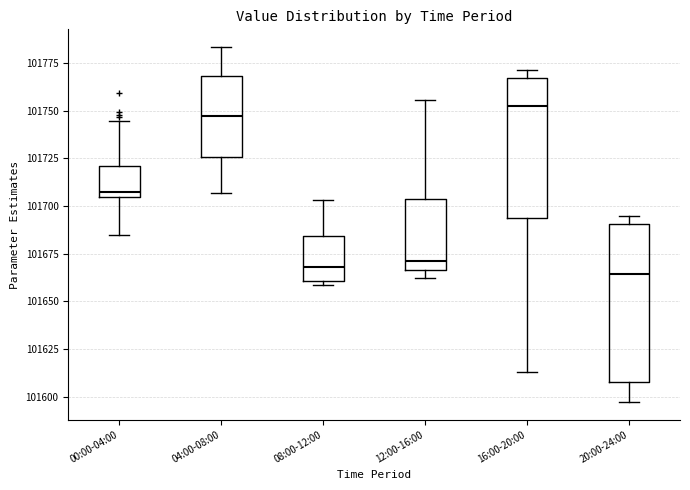

Which box is the tallest, from its lower edge to its upper edge?

20:00-24:00